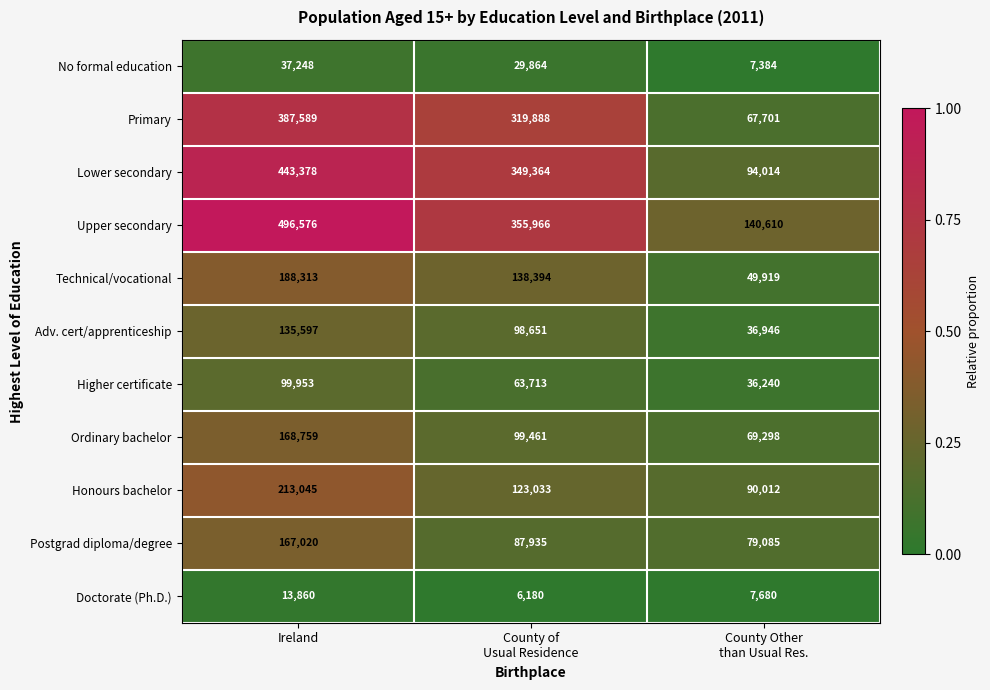

Which series has the widest spread of values?

Upper secondary